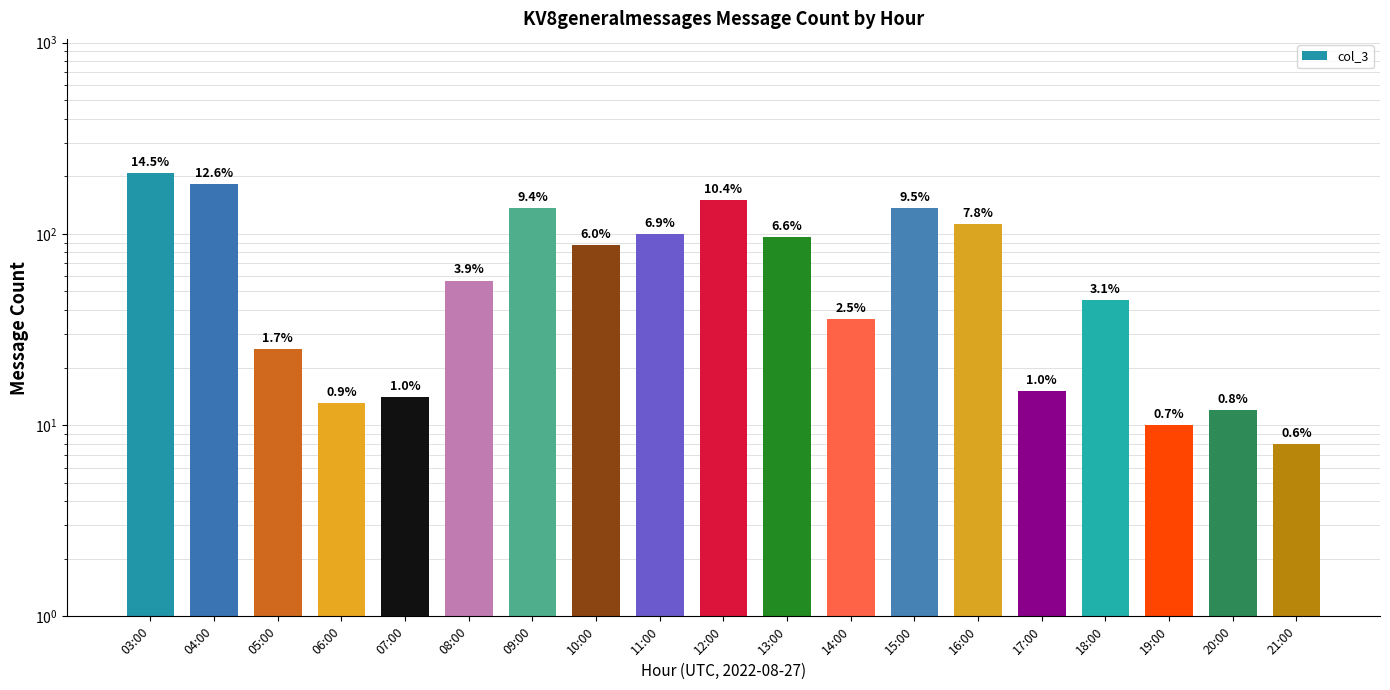

What is the value of the 7th bar from the left?

136